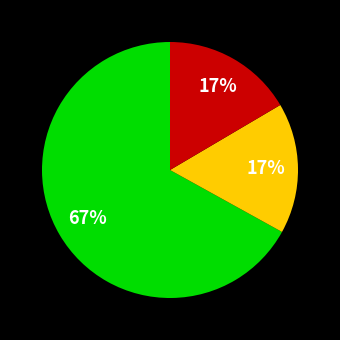

To the nearest percent, what is the difference between the largest and smallest slice percentages?

50%